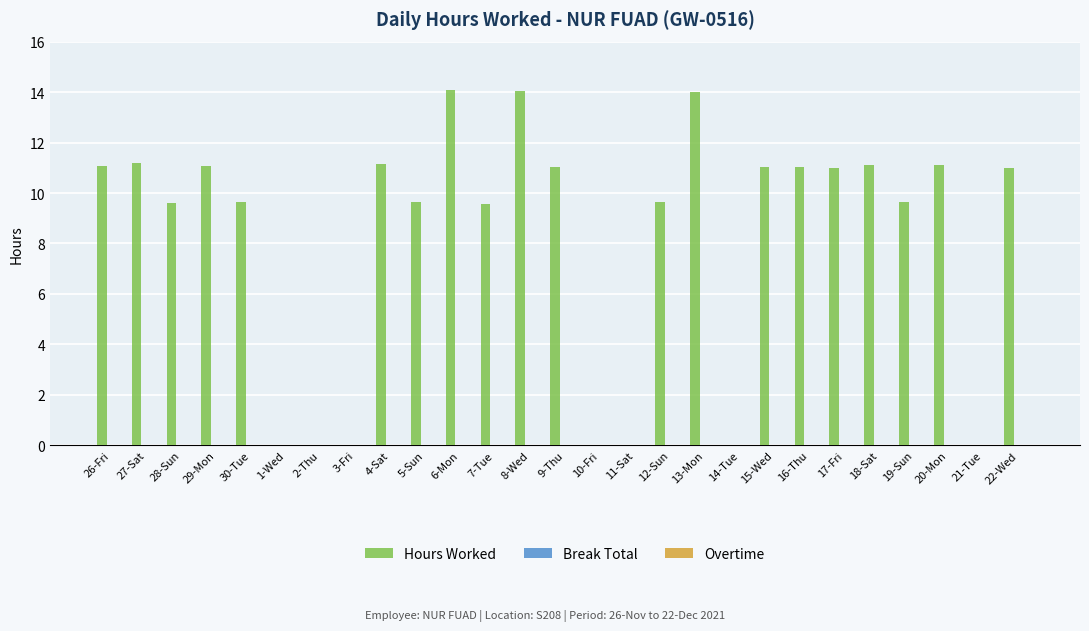

What is the sum of all values?

221.7